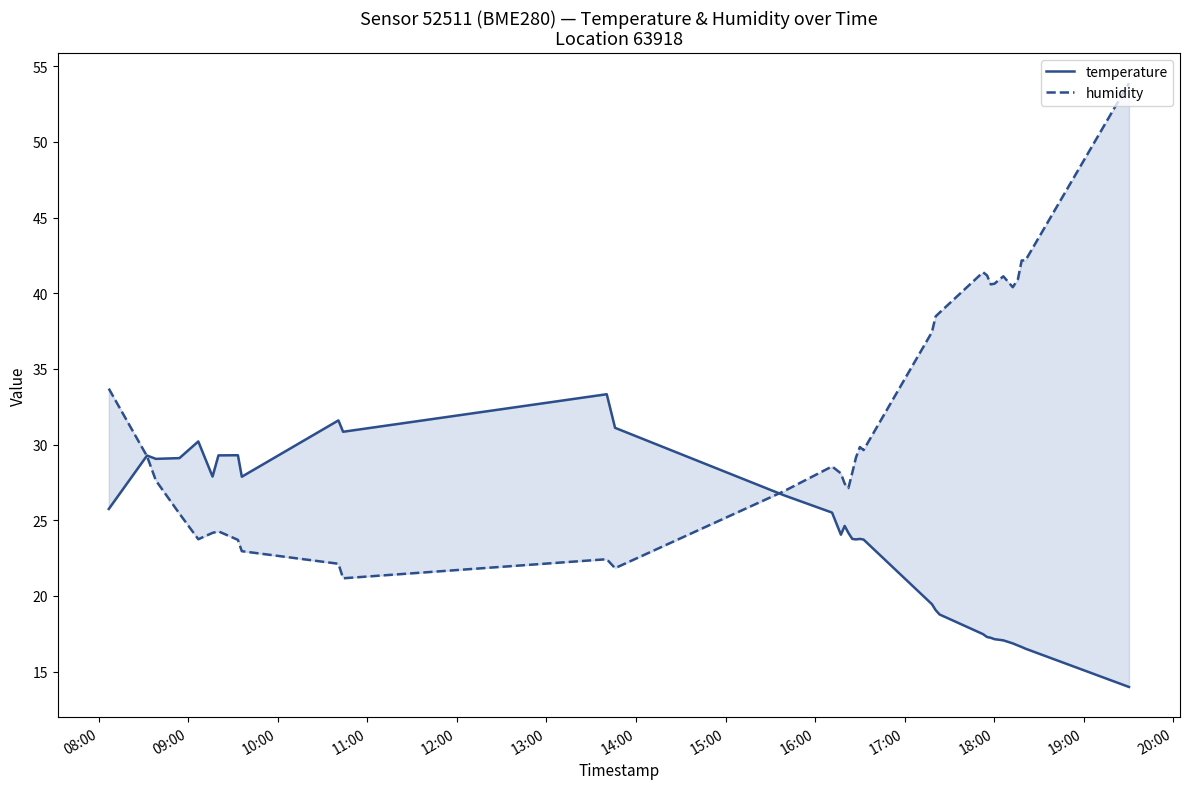

What is the minimum value for temperature?

14.0